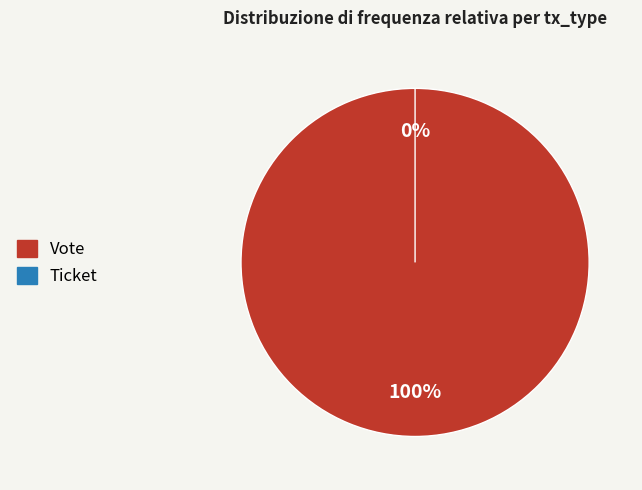

To the nearest percent, what percentage of the pie is Vote?

100%